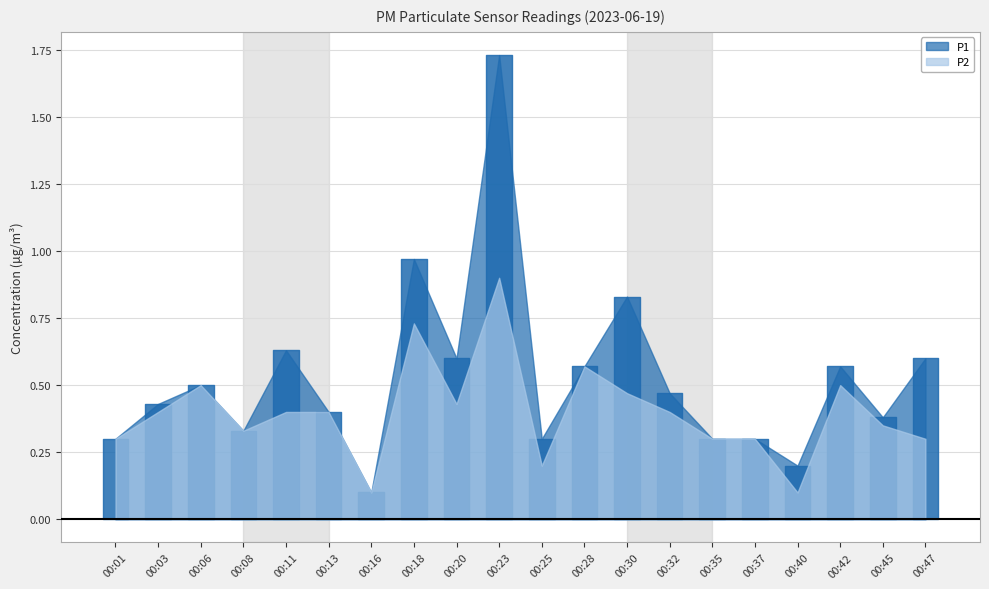

At which category is the sum across all series the highest?

00:23